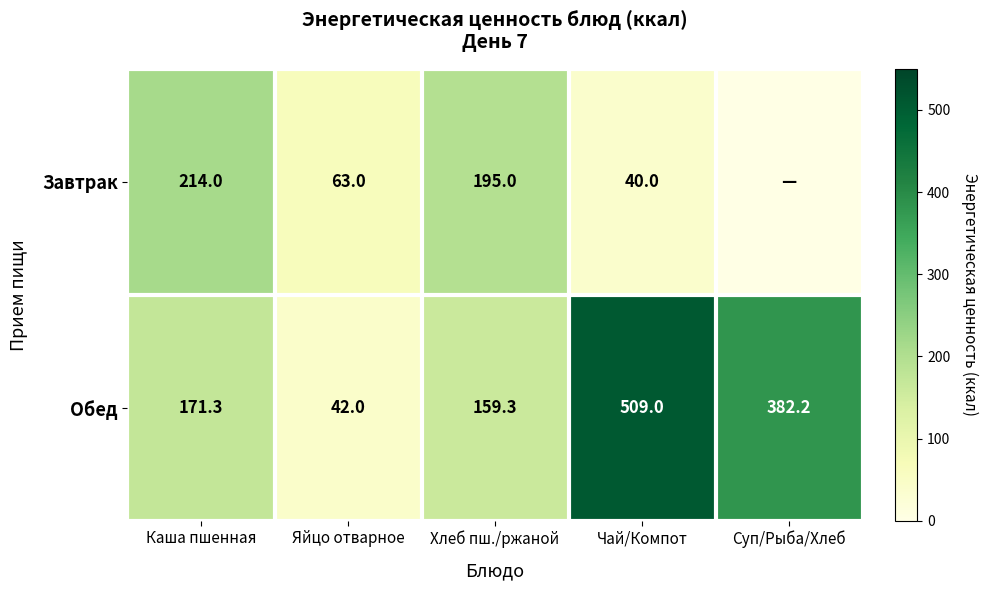

What is the difference between the highest and lowest values at Яйцо отварное?

21.0